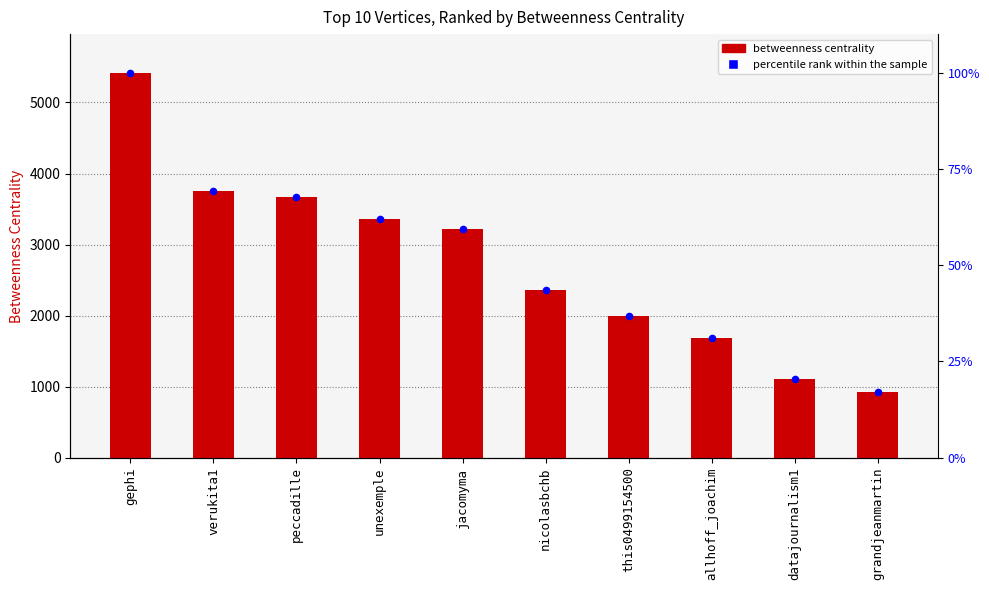

Which series reaches the minimum Y coordinate?

percentile rank within the sample